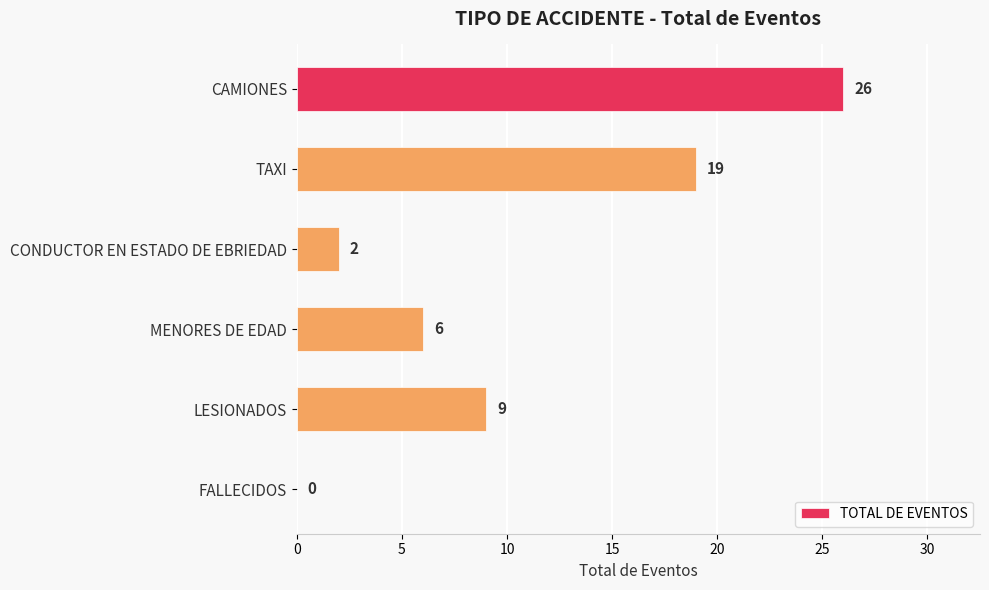

At which label is the value closest to 13?

LESIONADOS